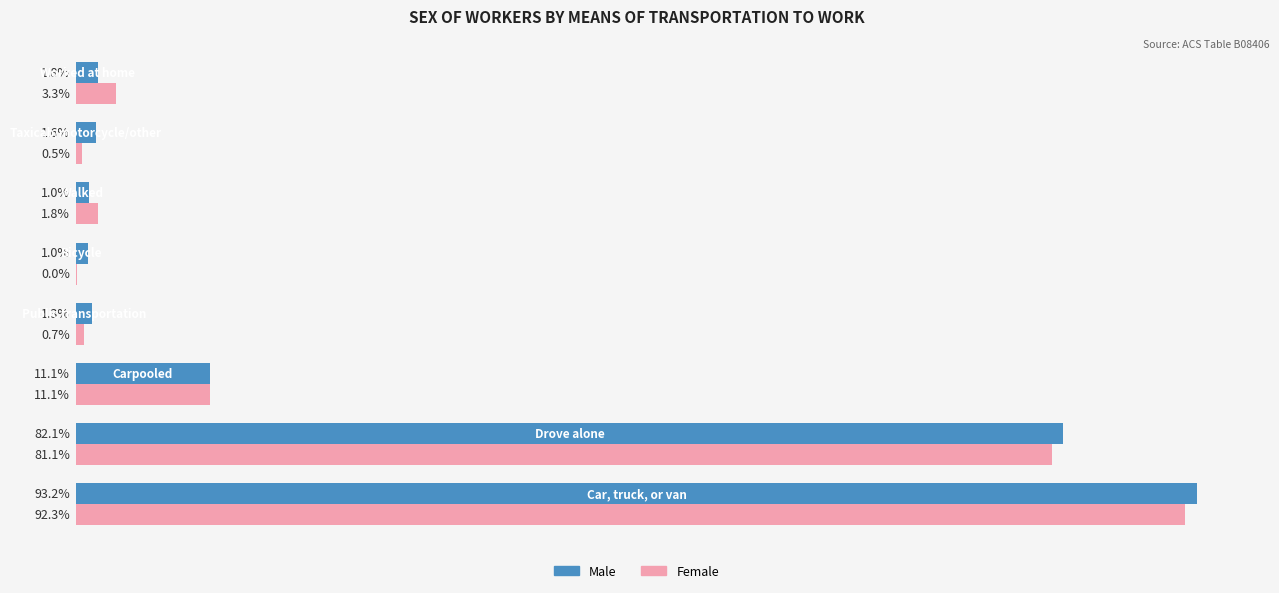

Which series has the largest total across all categories?

Male